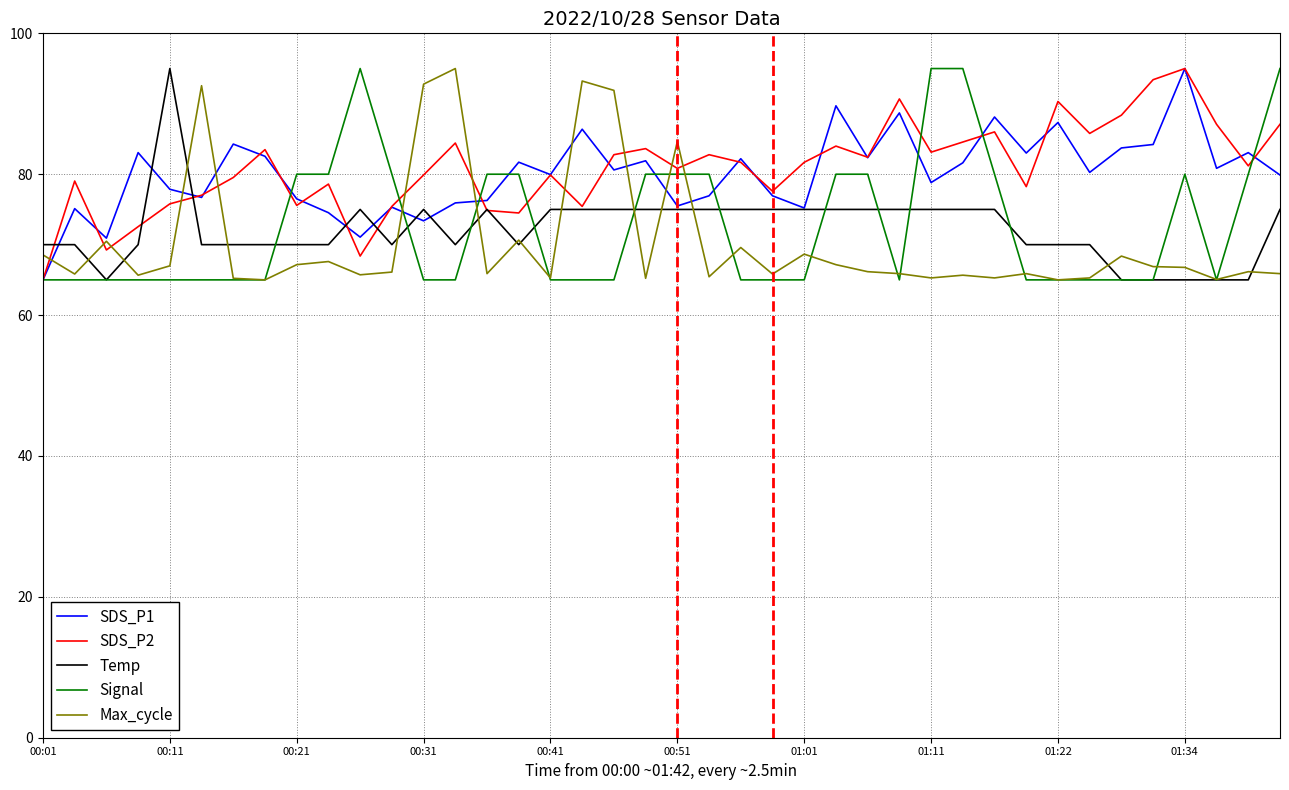

True or false: SDS_P1 and SDS_P2 cross at least once.

True